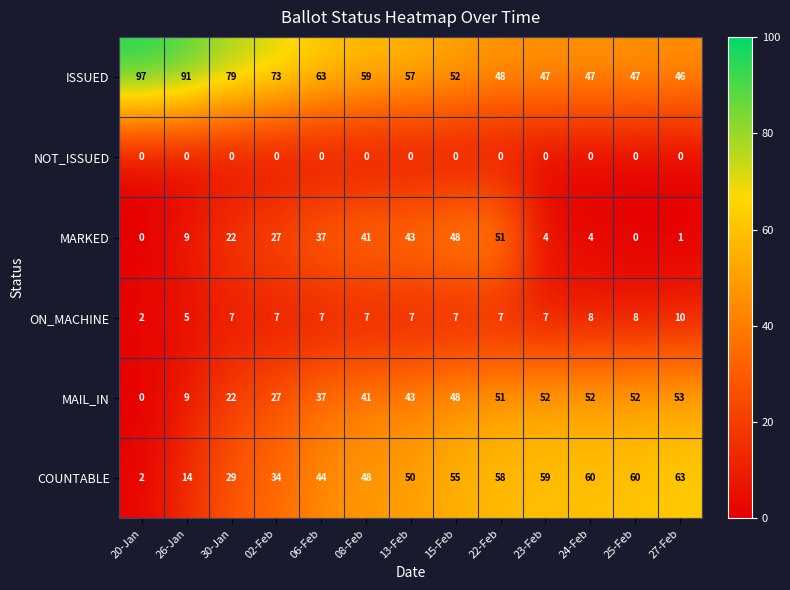

Which category has the highest value across all series?

20-Jan